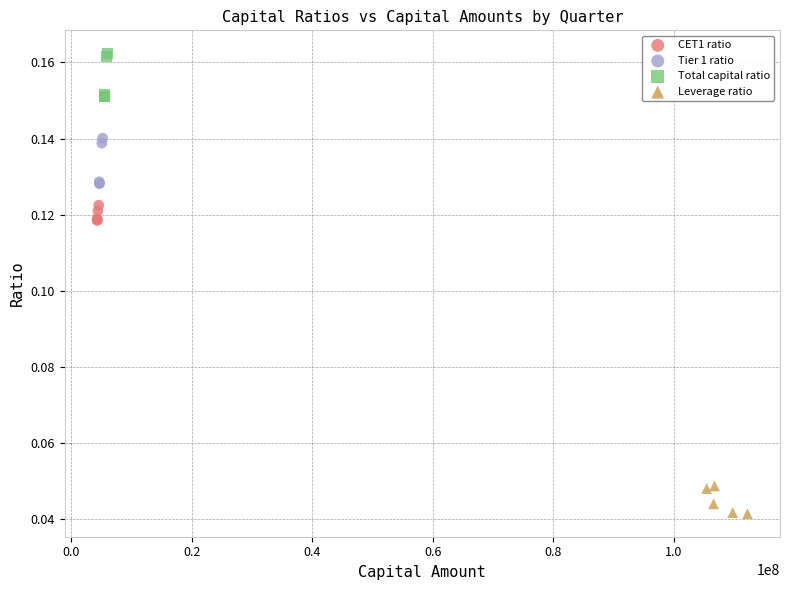

Which series contains the highest Y value?

Total capital ratio